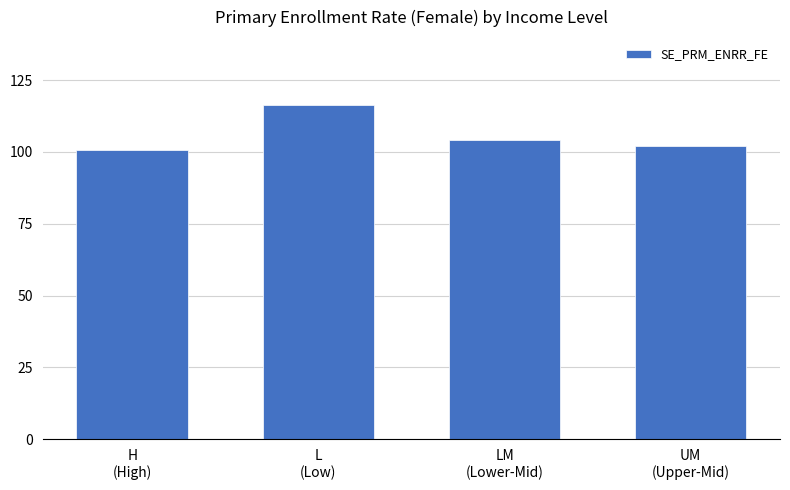

Rank the categories by value from highest to lowest.

L
(Low), LM
(Lower-Mid), UM
(Upper-Mid), H
(High)